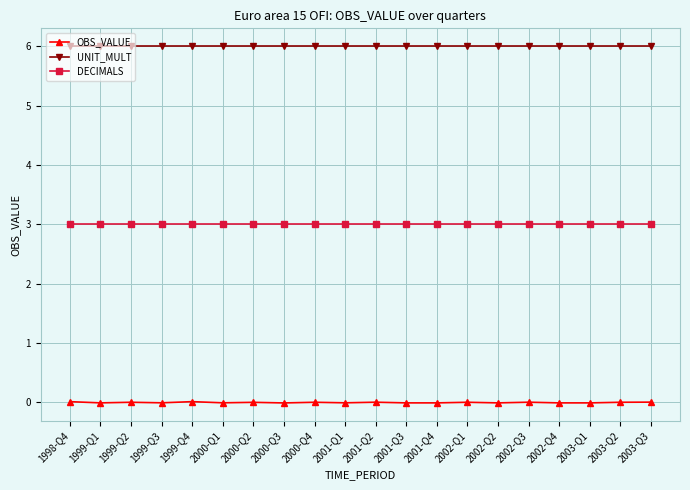

What is the difference between the highest and lowest values at 2000-Q2?

6.0